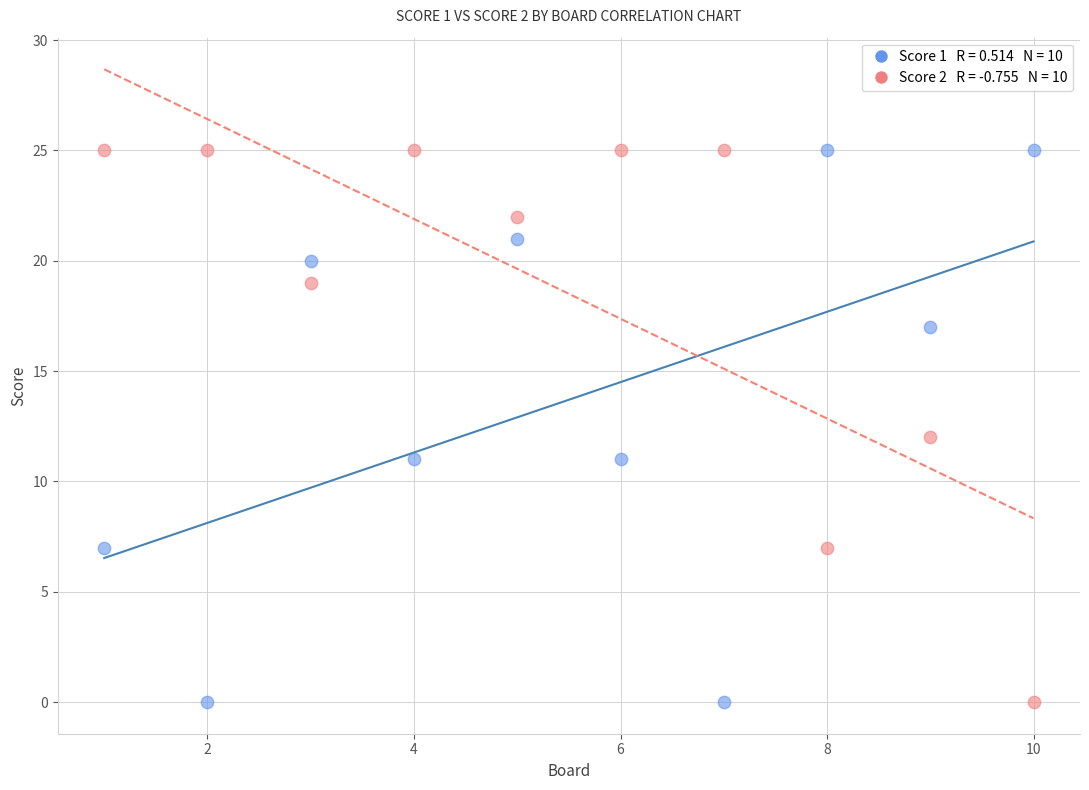

Across all data points, what is the range of X values (max minus min)?

9